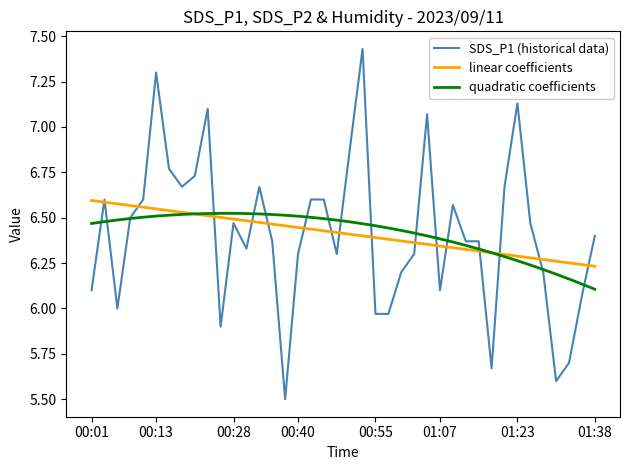

Which series has the largest range (max minus min)?

SDS_P1 (historical data)